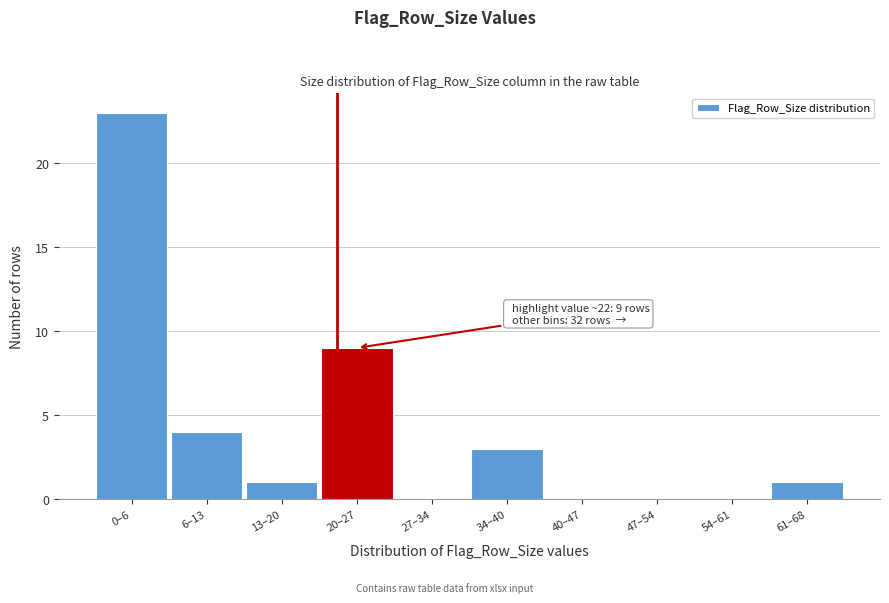

Reading left to right, transcribe all the data shown in this chart.

0–6=23	6–13=4	13–20=1	20–27=9	27–34=0	34–40=3	40–47=0	47–54=0	54–61=0	61–68=1